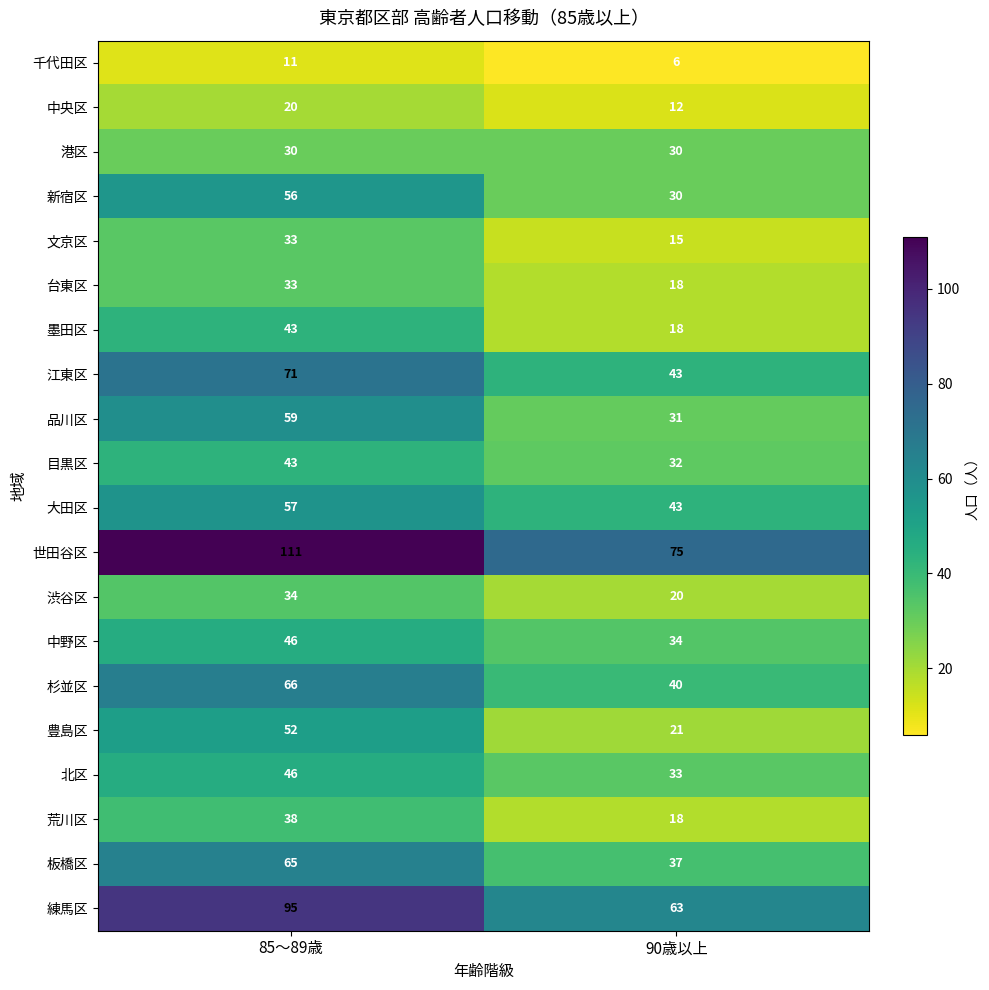

Read the 大田区 value at 90歳以上.

43